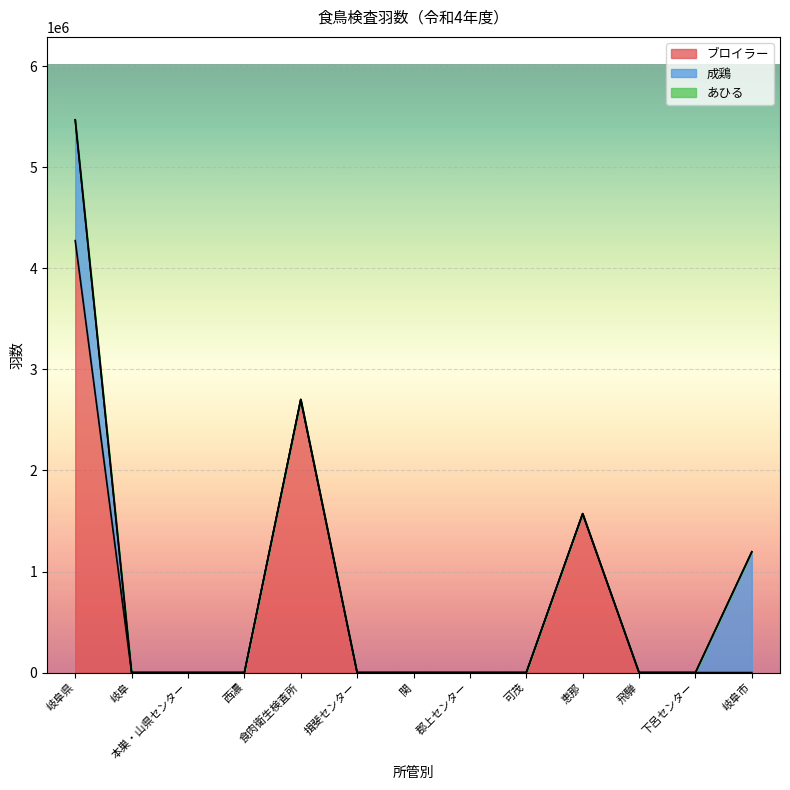

Which category has the highest value across all series?

岐阜県